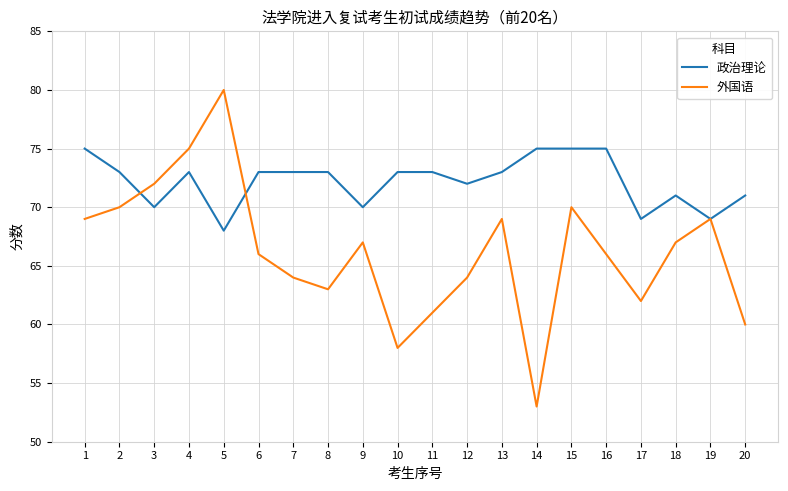

Rank the series at 4 from highest to lowest value.

外国语, 政治理论